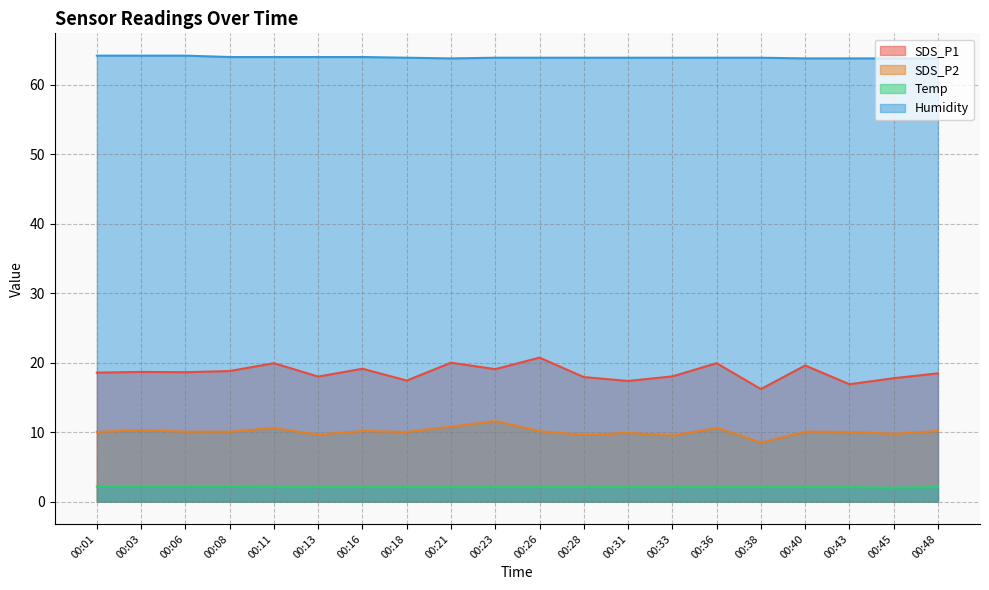

Read the Humidity value at 00:38.

63.9